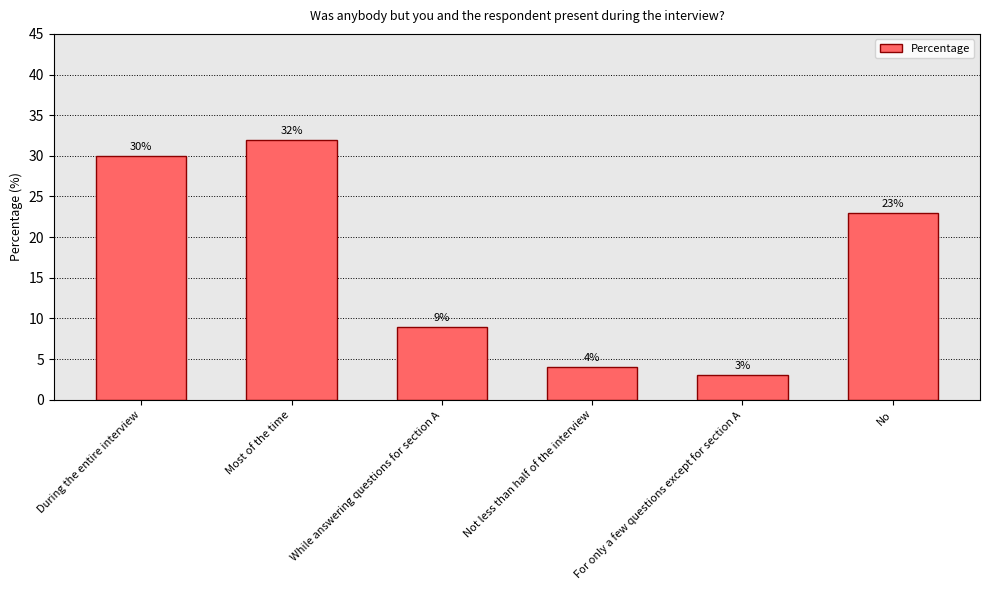

What is the difference between the maximum and minimum values?

29